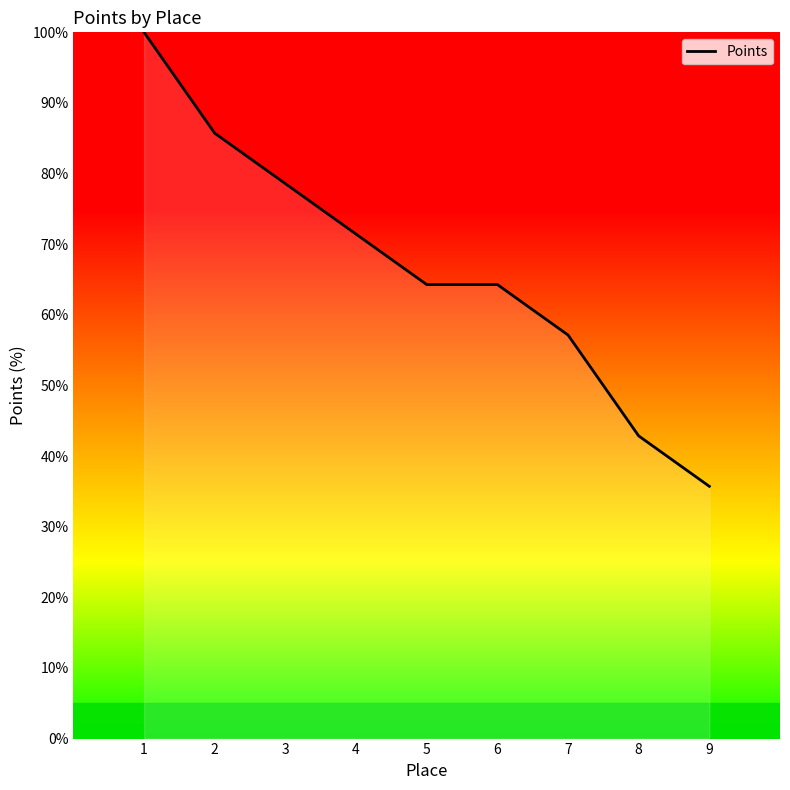

What is the sum of the values at 4 and 6?

135.7